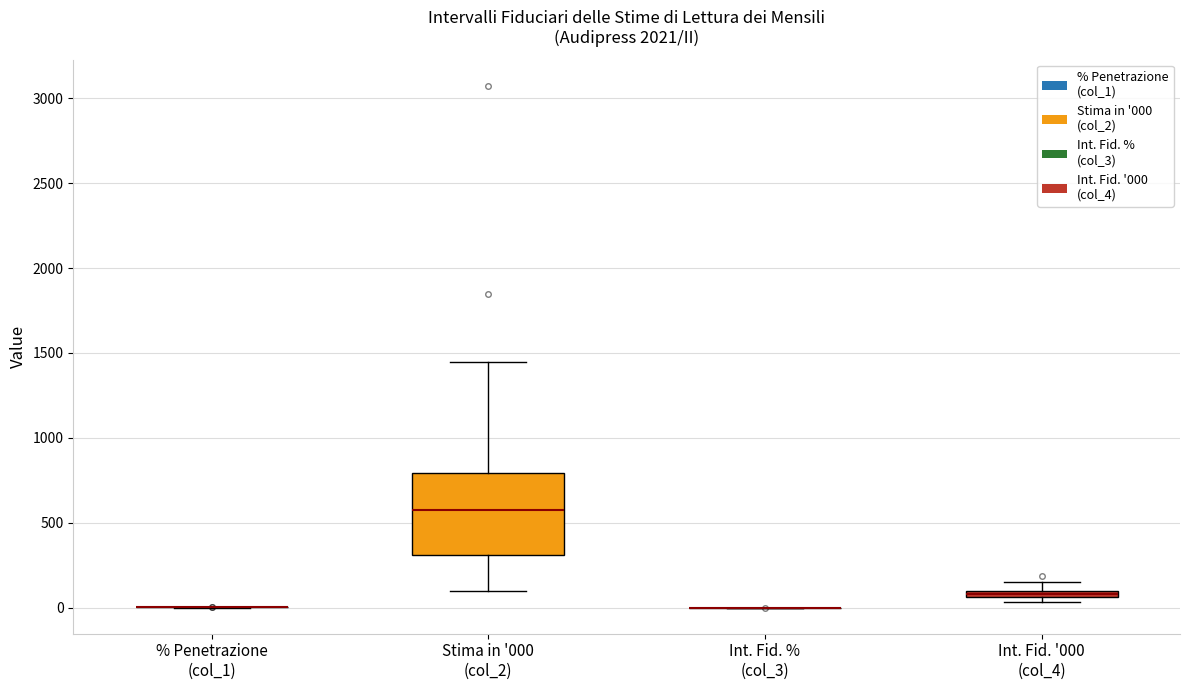

Where is the lower edge of the box for Int. Fid. '000 (col_4) on the y-axis? The values are not printed on the chart, so give them approximately, as read against the axis.

50